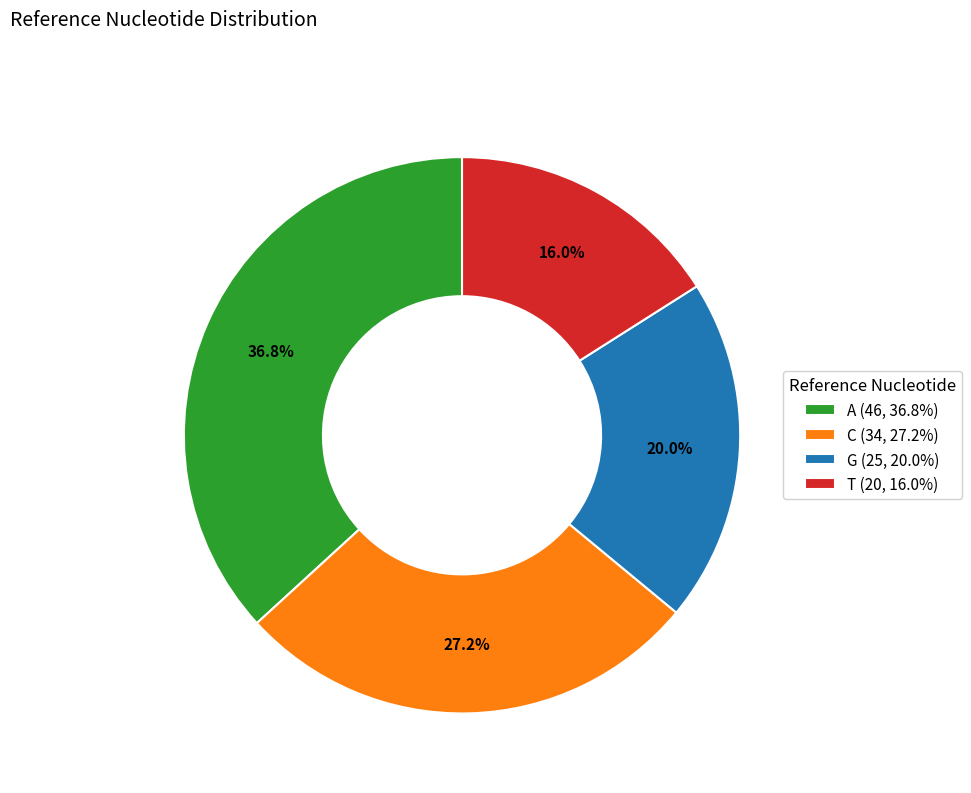

Between A and T, which is larger?

A